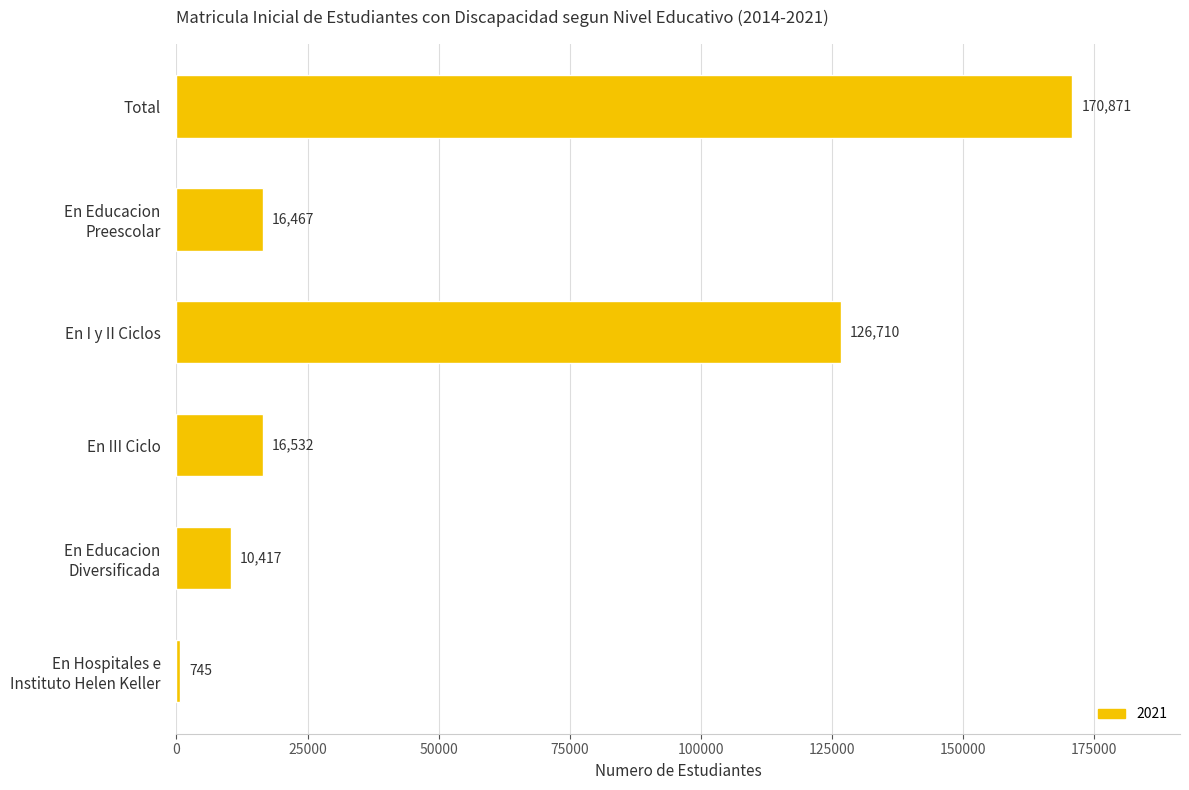

The value at En III Ciclo is 16532. True or false?

True